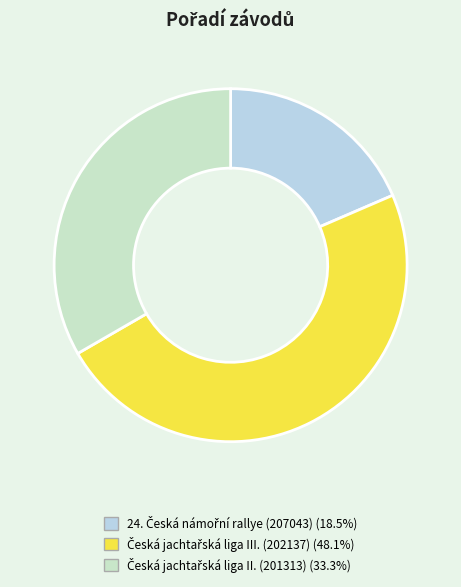

Do Česká jachtařská liga II. (201313) and 24. Česká námořní rallye (207043) together represent more than half of the pie?

Yes